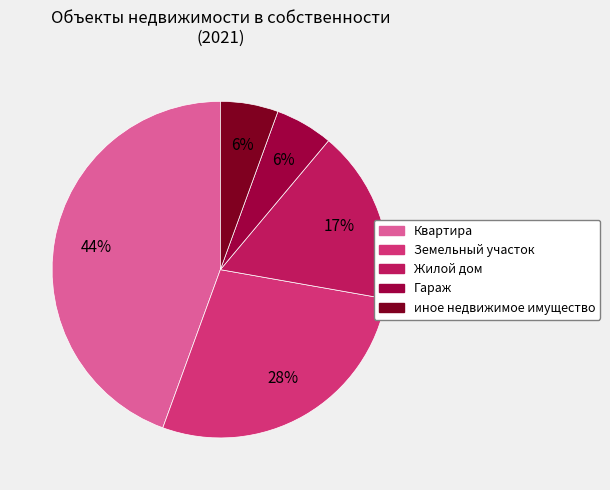

Between иное недвижимое имущество and Квартира, which is larger?

Квартира